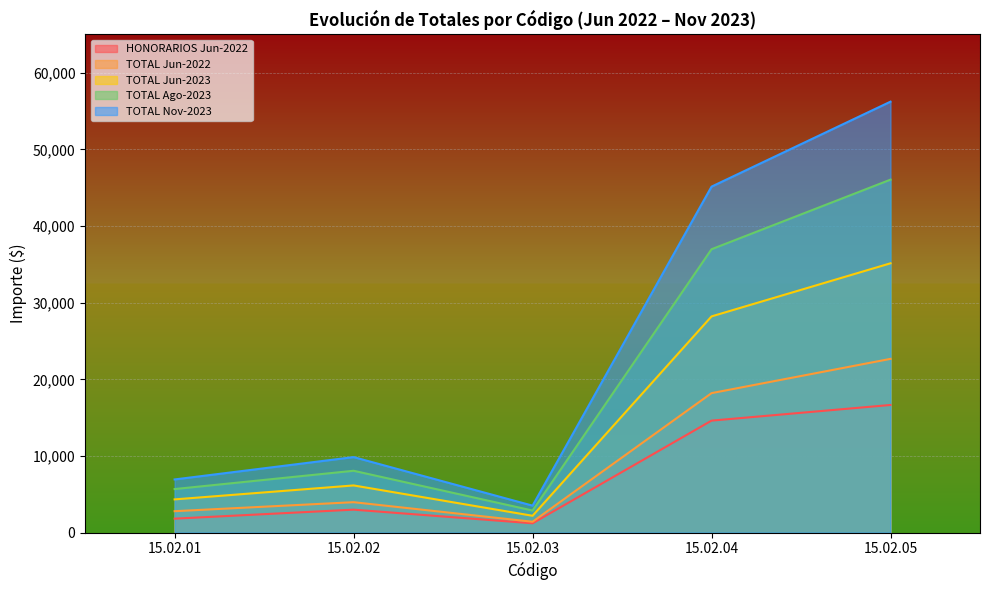

What is the greatest value displayed?

56231.3